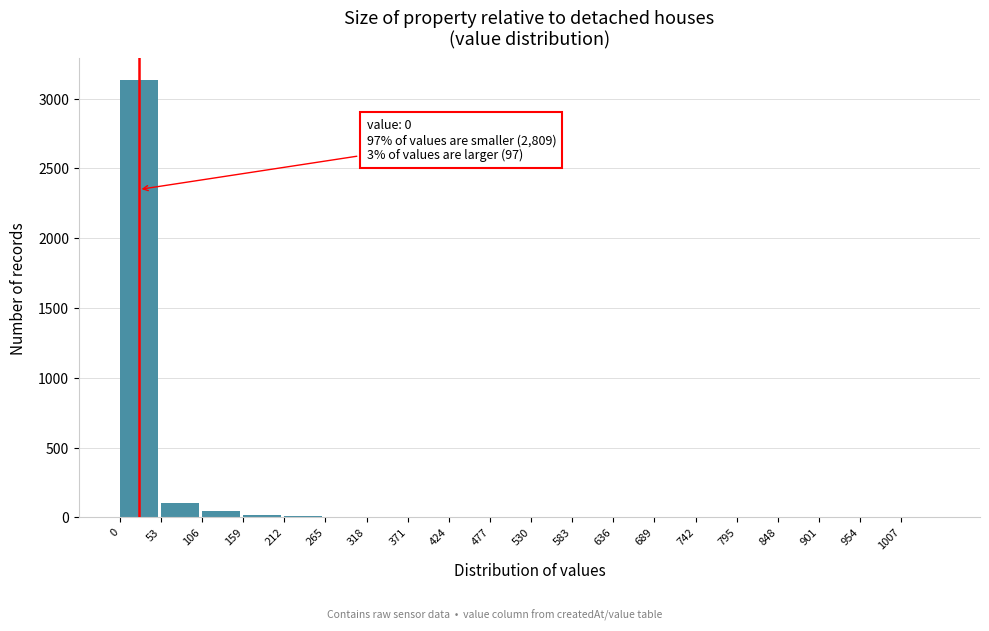

Which range on the x-axis has the tallest bar?

0 to 53